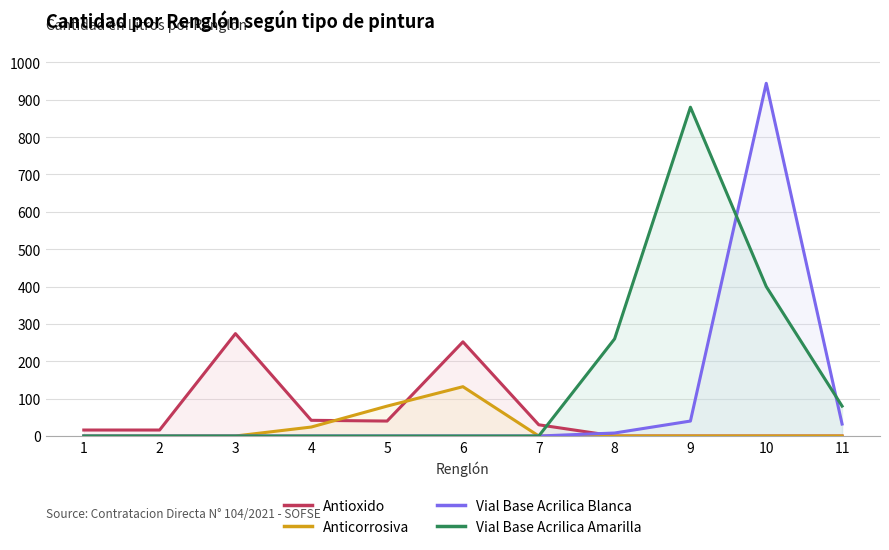

Rank the series by their average value, from highest to lowest.

Vial Base Acrilica Amarilla, Vial Base Acrilica Blanca, Antioxido, Anticorrosiva